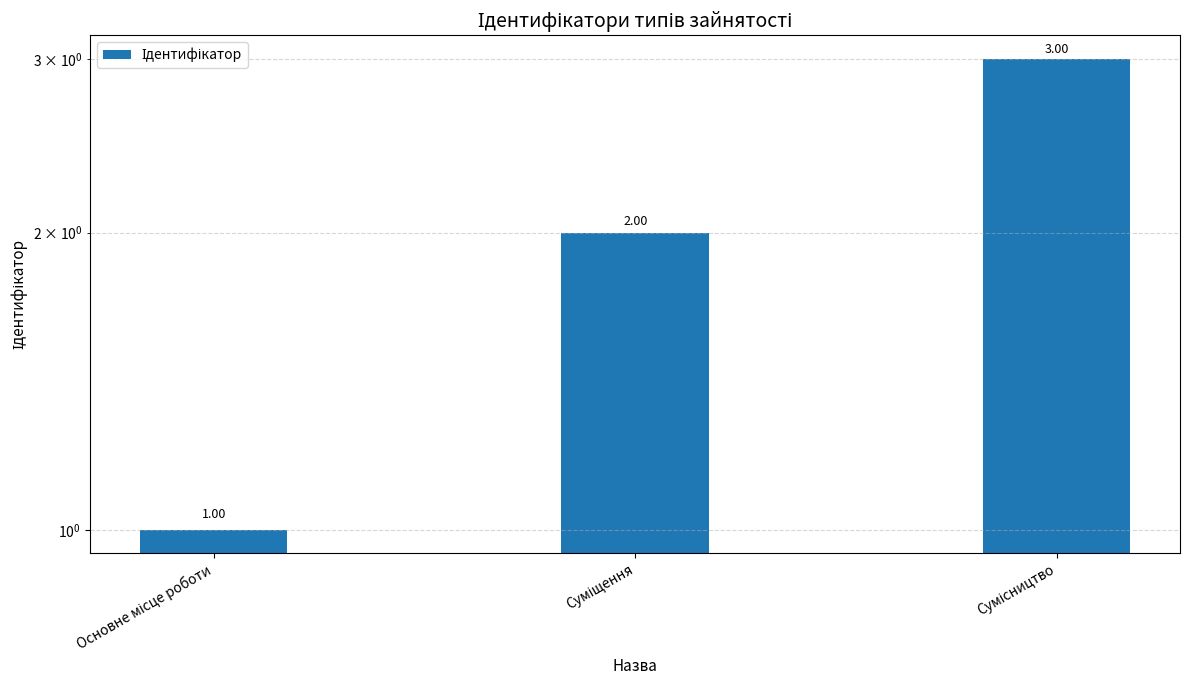

How many data points are above 2?

1